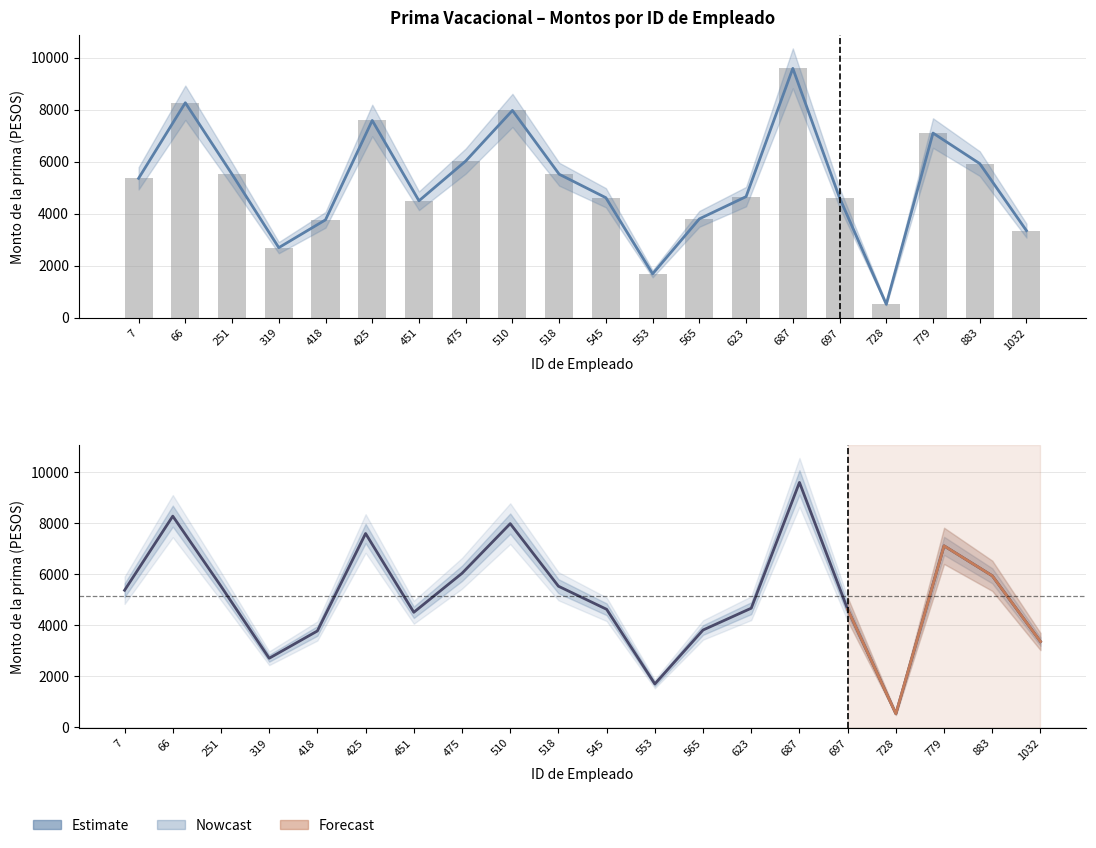

What is the highest value of the Monto neto de las primas series?

9588.0